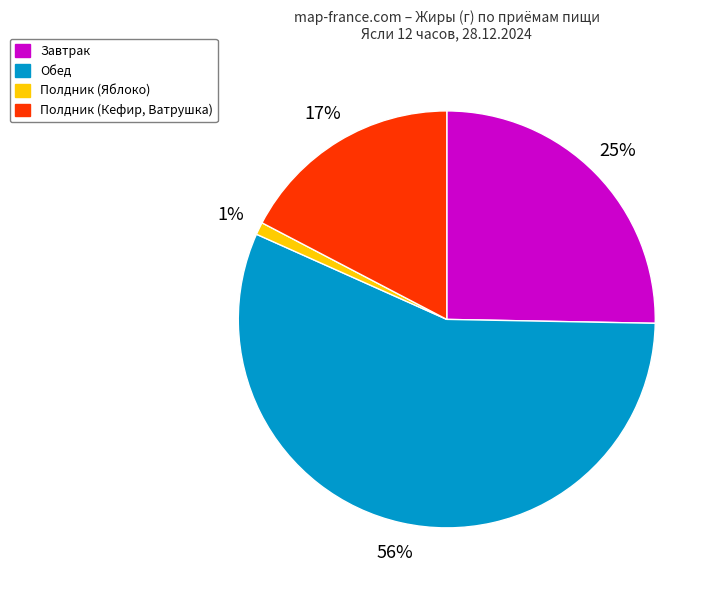

Is there a majority slice in this chart?

Yes